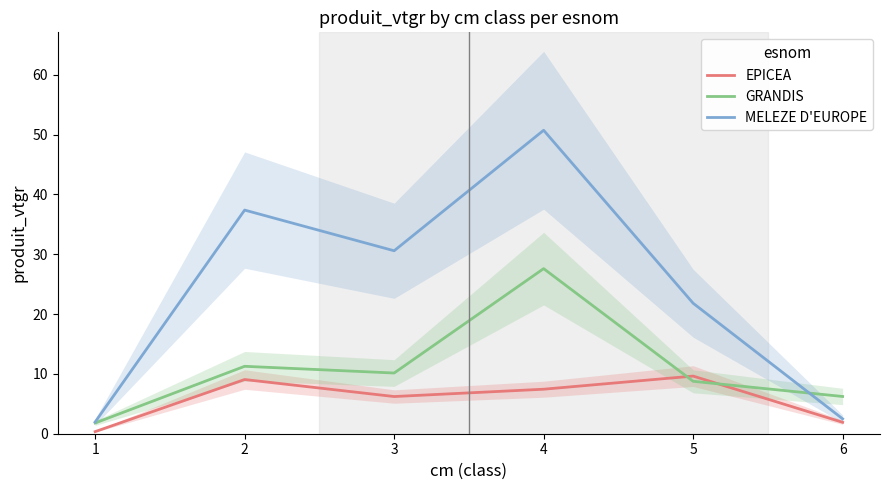

True or false: GRANDIS and MELEZE D'EUROPE cross at least once.

True